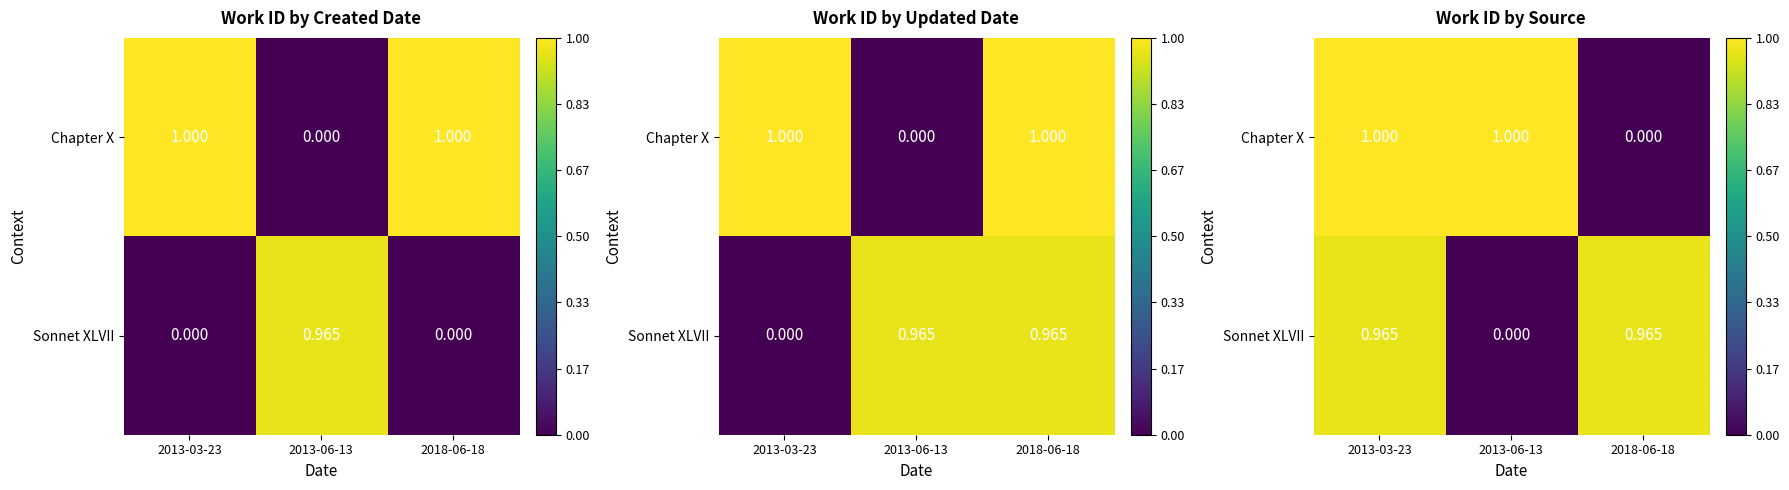

Is the value of Chapter X at 2013-03-23 greater than the value of Sonnet XLVII at 2018-06-18?

Yes